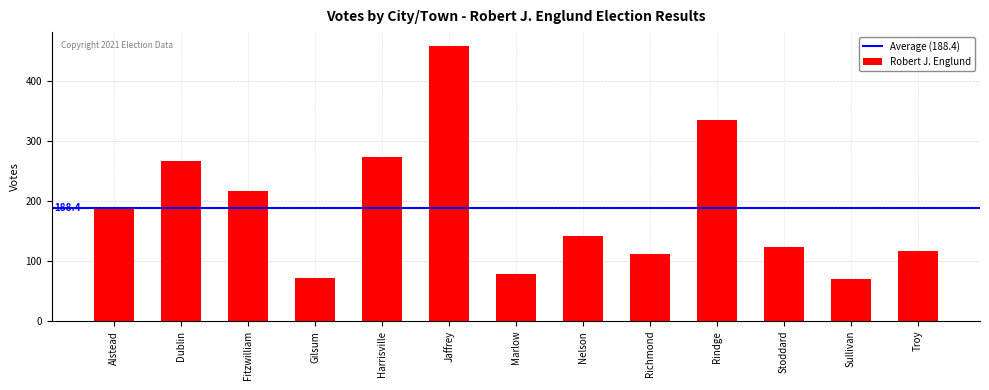

Approximately how many times larger is the value at Troy compared to Alstead?

0.6